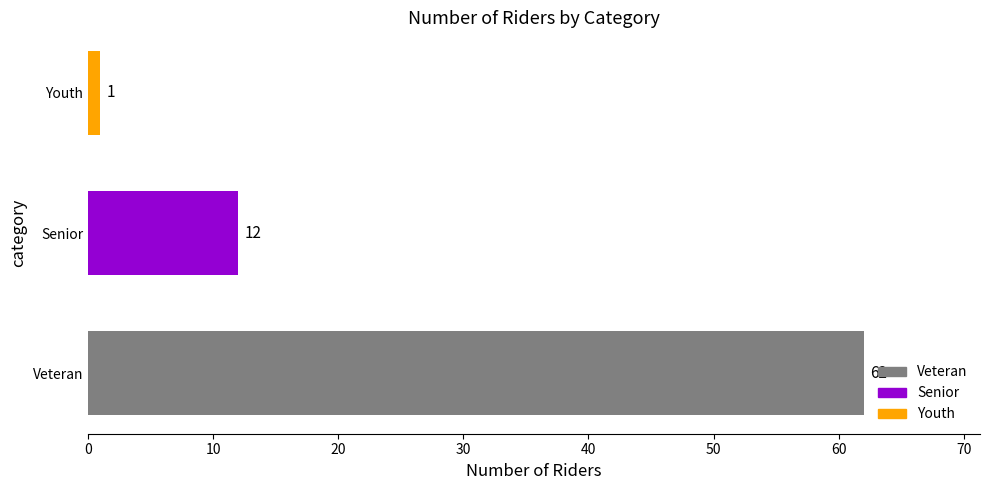

List the labels in order of value, largest first.

Veteran, Senior, Youth